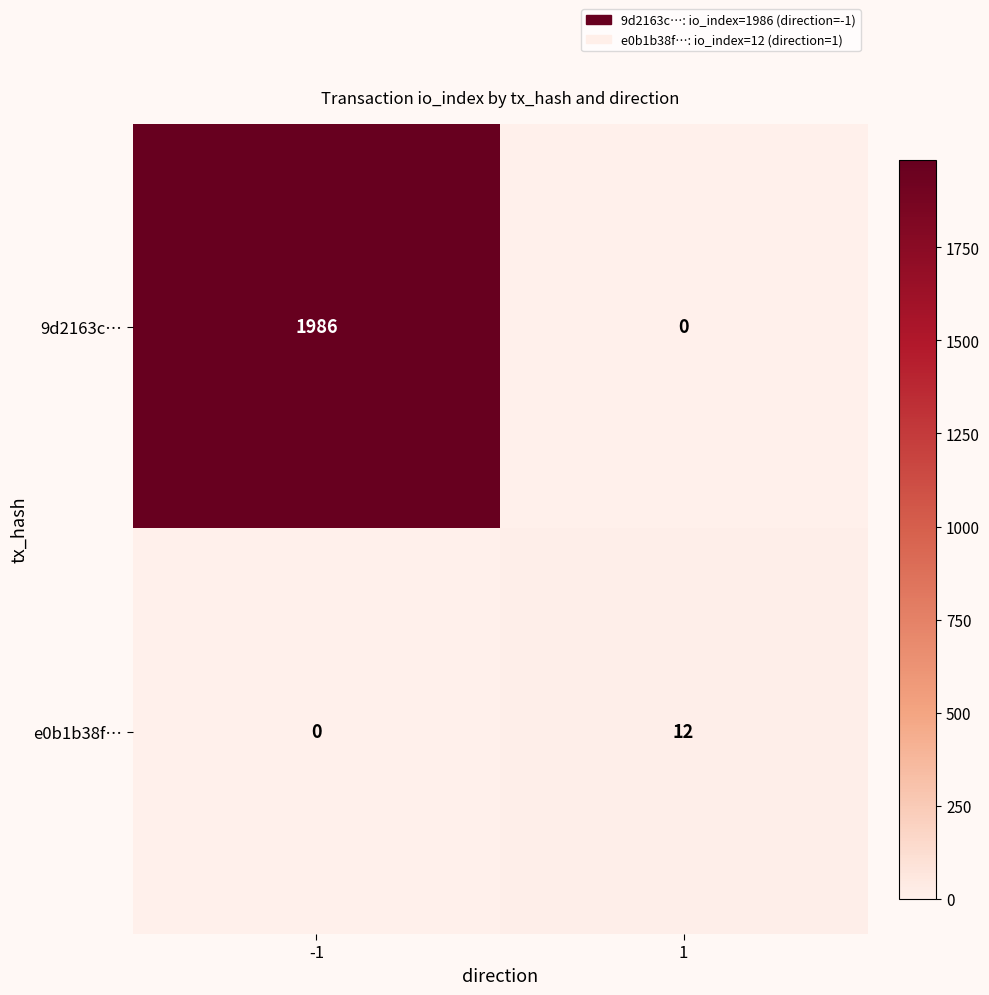

What is the total value across all series at 1?

12